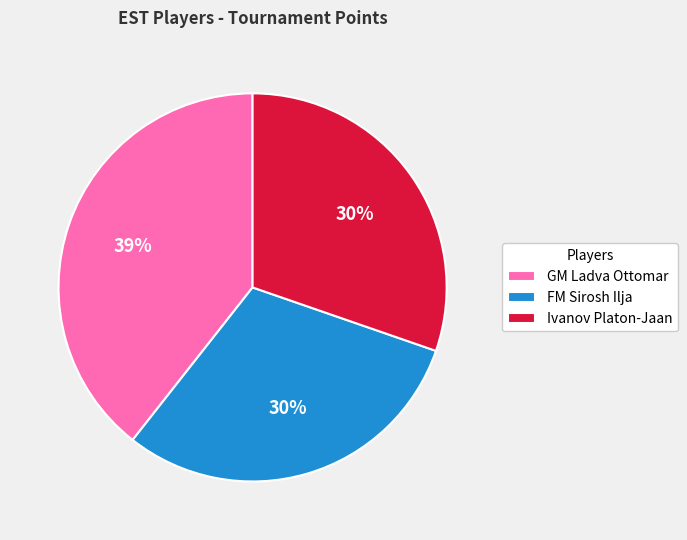

Is GM Ladva Ottomar the majority of the pie?

No